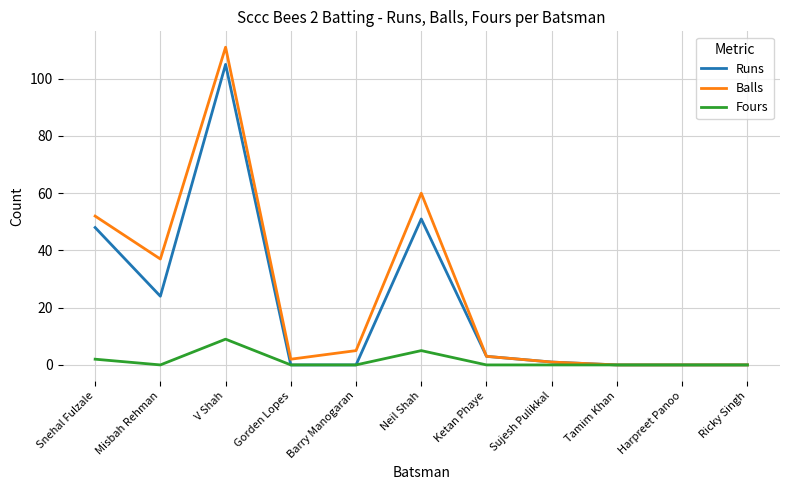

Which series has the largest total across all categories?

Balls